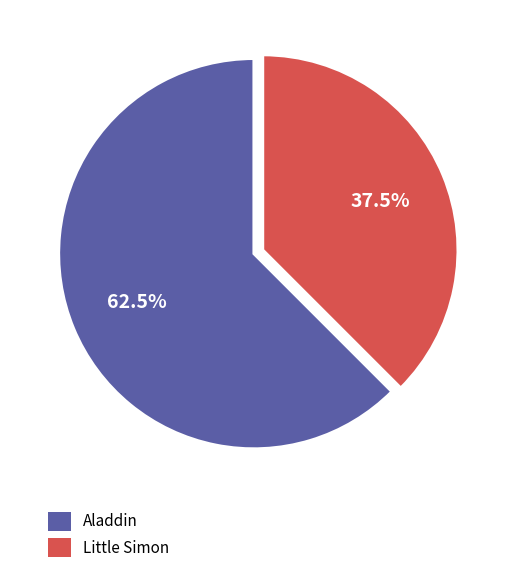

Combined, what portion of the pie is Aladdin and Little Simon?

100.0%